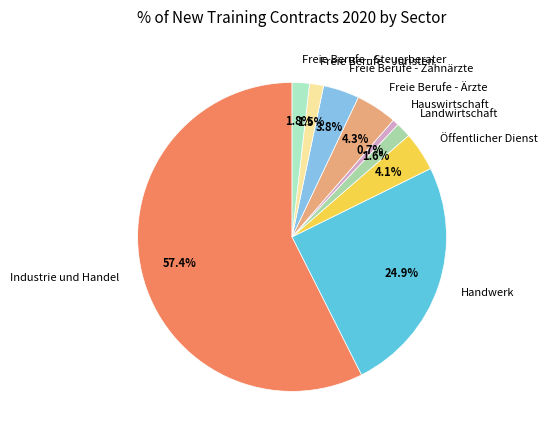

Does Freie Berufe - Ärzte account for over 50% of the chart?

No